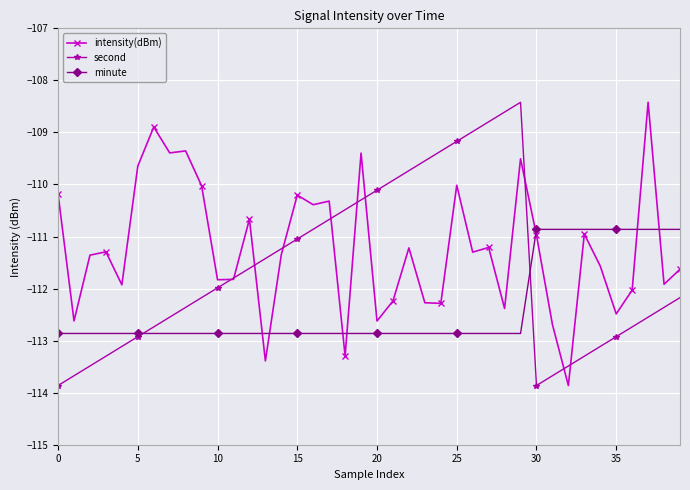

Rank the series by their average value, from highest to lowest.

intensity(dBm), second, minute